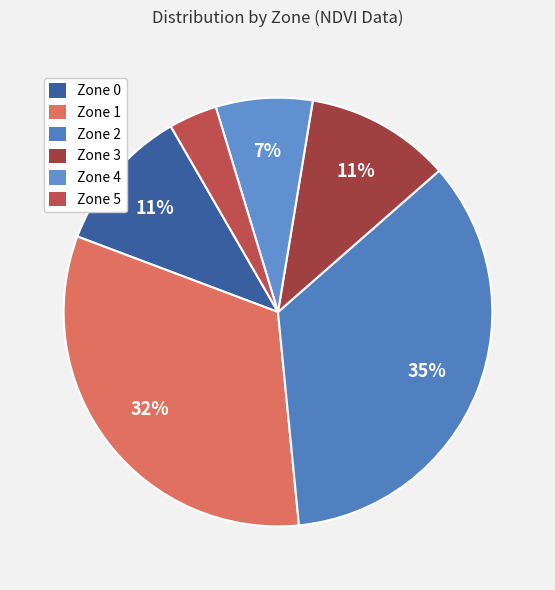

Which slice is the smallest?

Zone 5